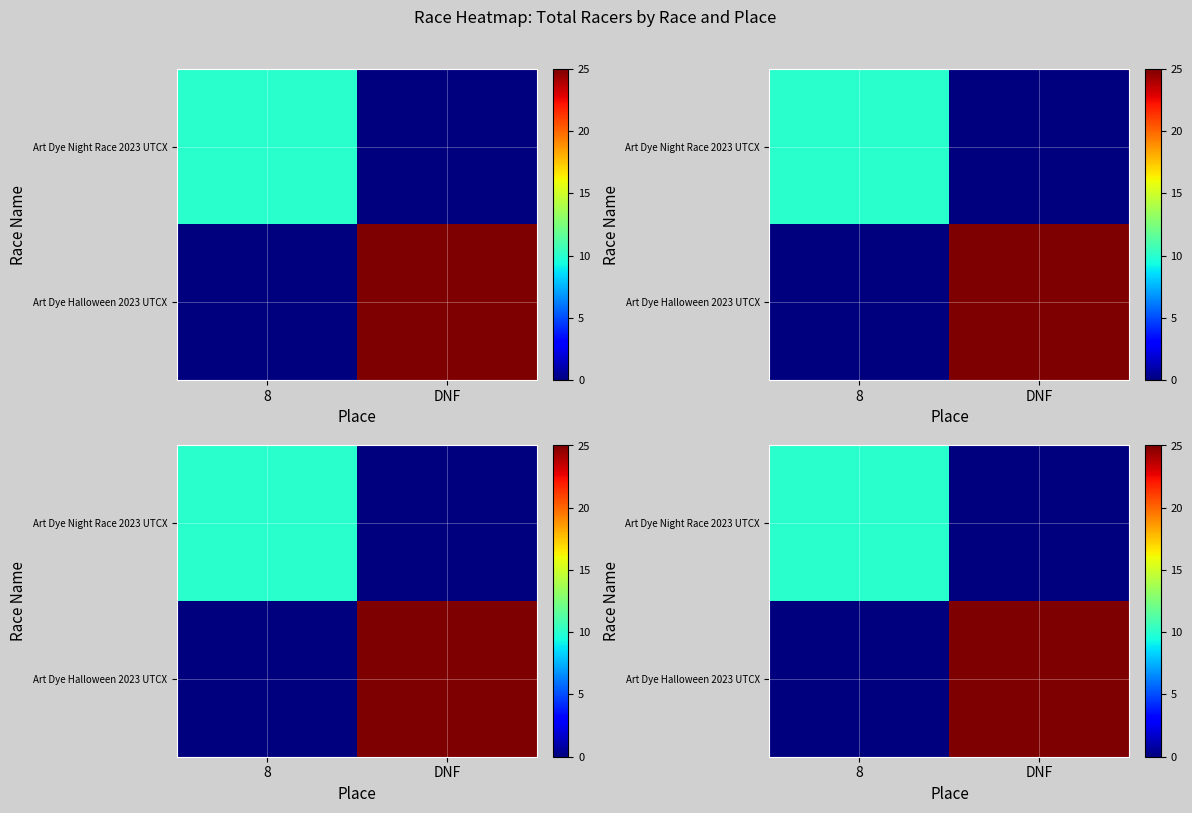

Where is Art Dye Night Race 2023 UTCX nearest to the value 5?

8